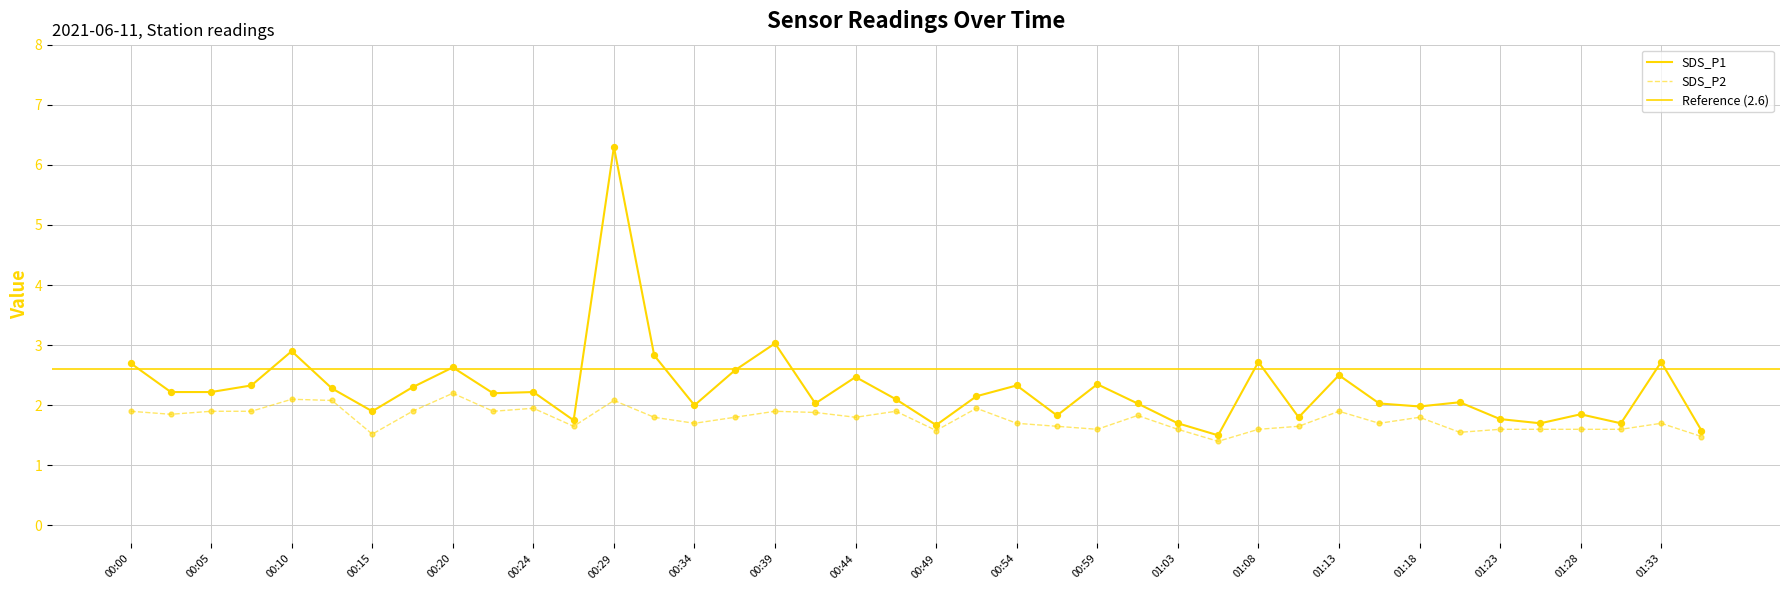

Is the value of SDS_P1 at 00:22 greater than the value of SDS_P2 at 01:28?

Yes